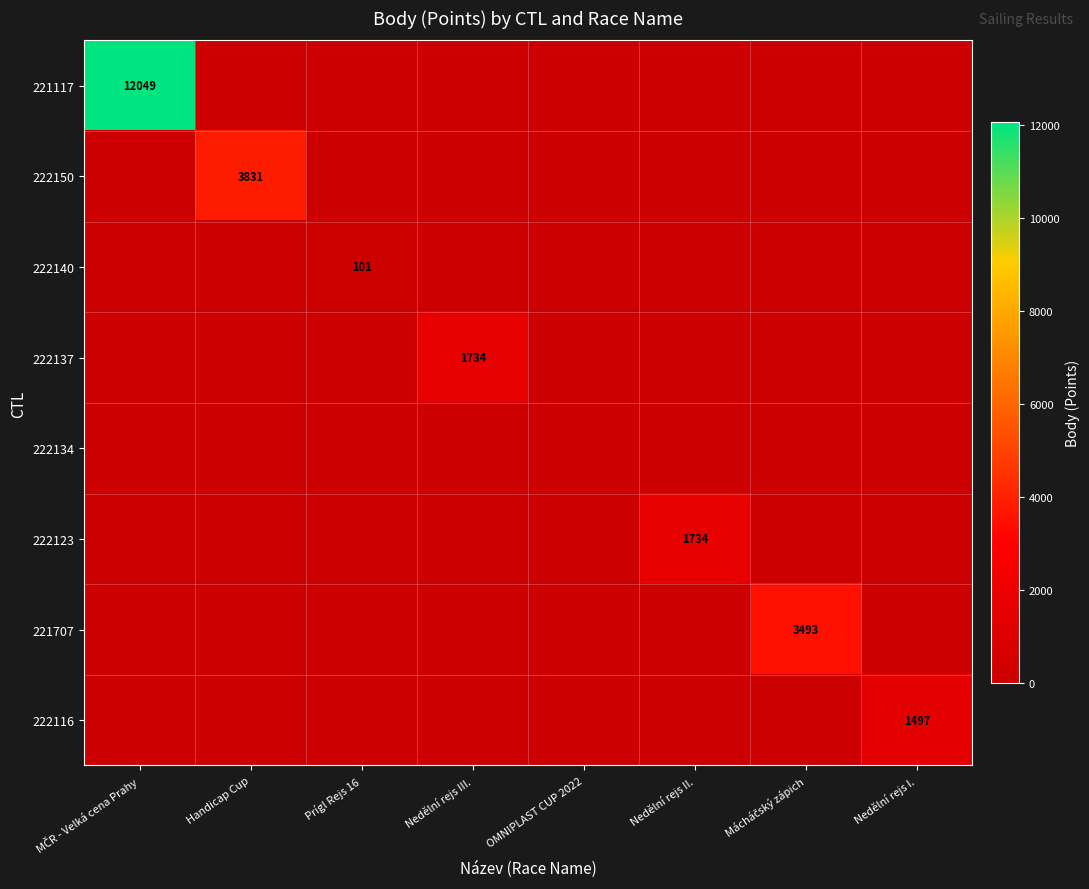

At how many categories does at least one series exceed 11129?

1